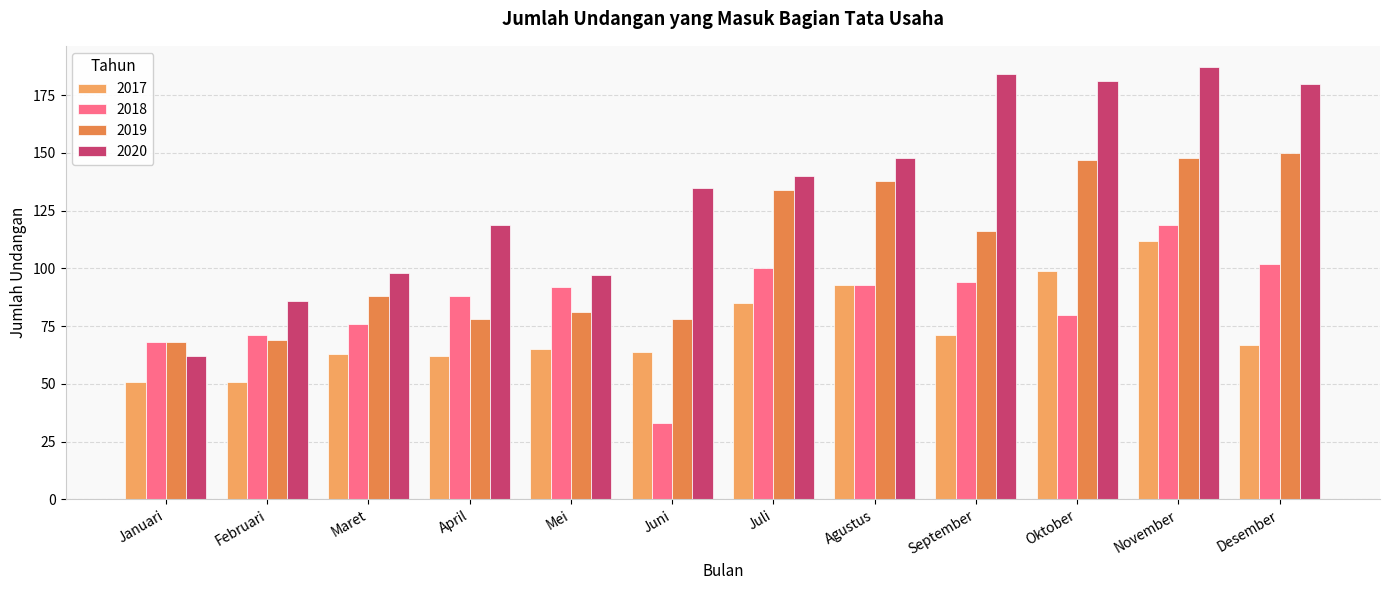

At Agustus, list the series in order from smallest to largest.

2017, 2018, 2019, 2020